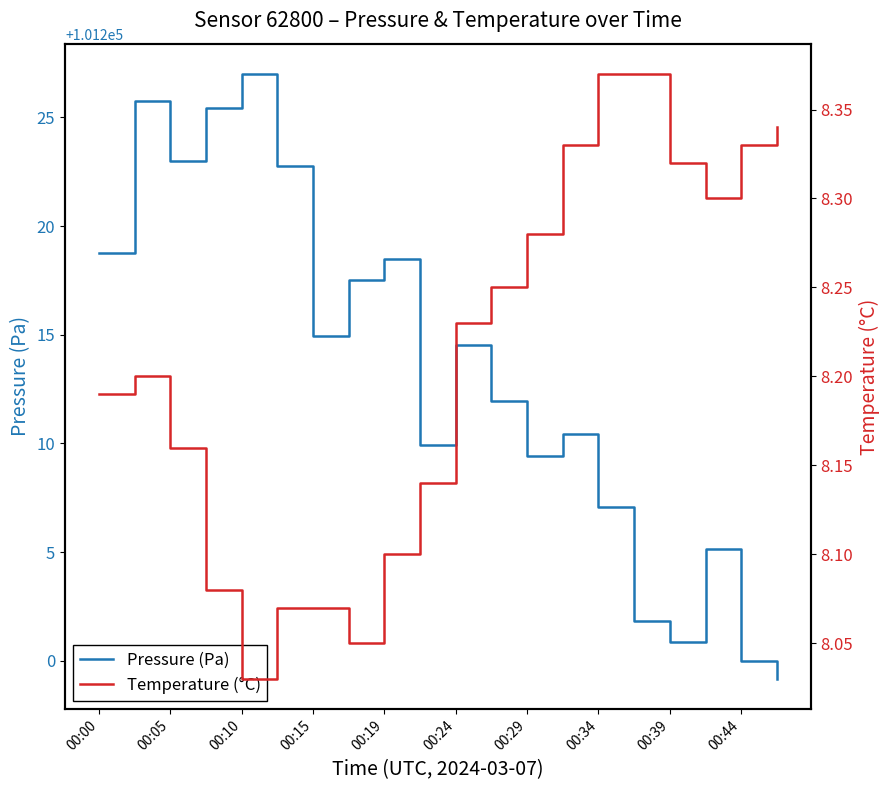

Which category has the highest value in the Pressure (Pa) series?

00:10